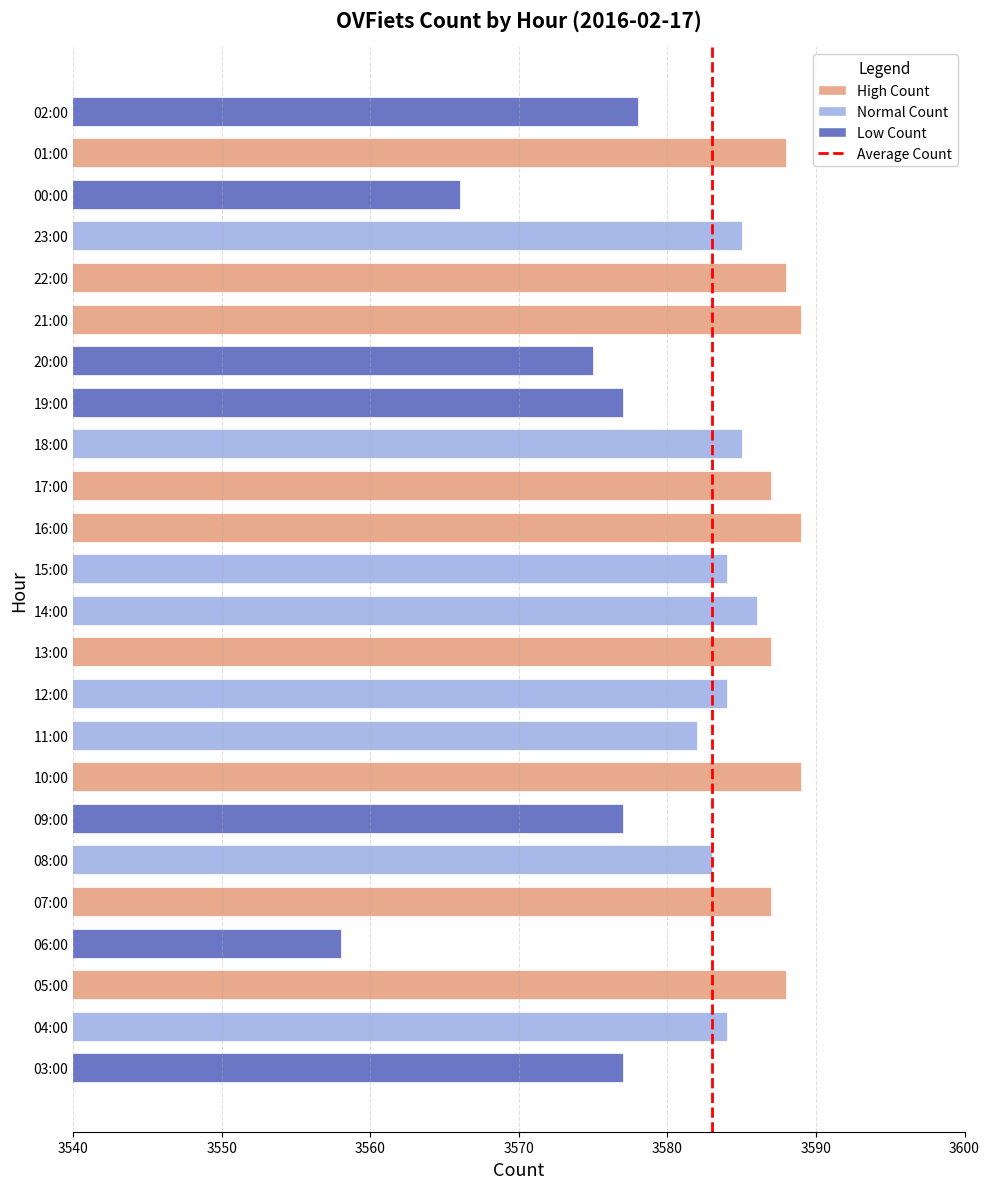

Count the number of categories in the chart.

24